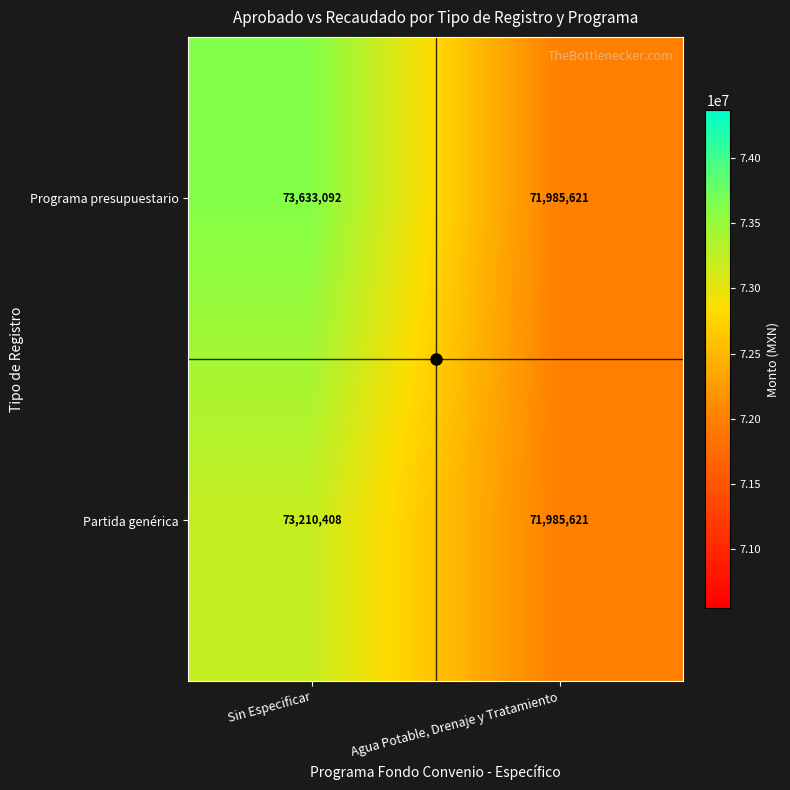

What is the spread (max minus min) of values at Sin Especificar?

422684